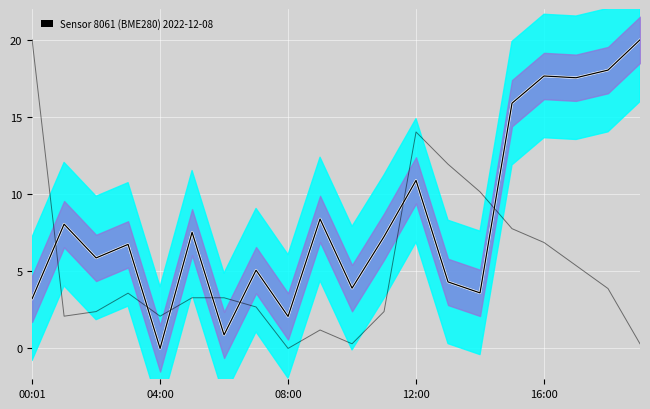

How many values in the pressure_smooth series exceed 7?

10